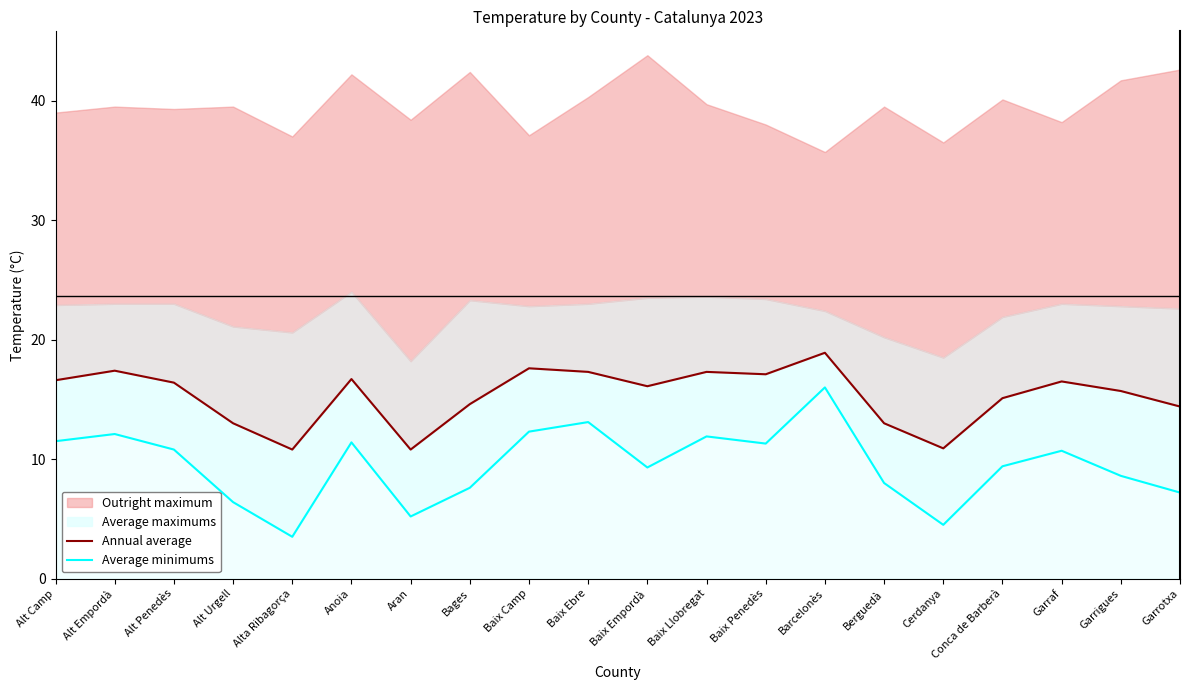

Which series changed the most between Baix Penedès and Garrotxa?

Average minimums